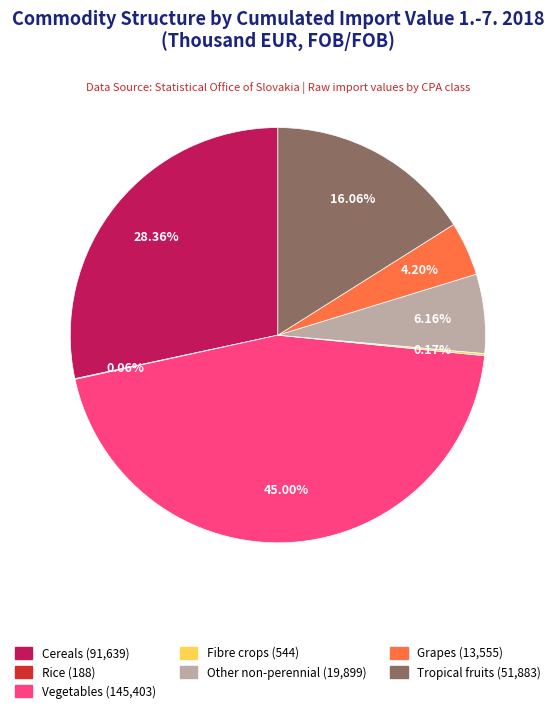

Is there any slice that represents more than half of the pie?

No